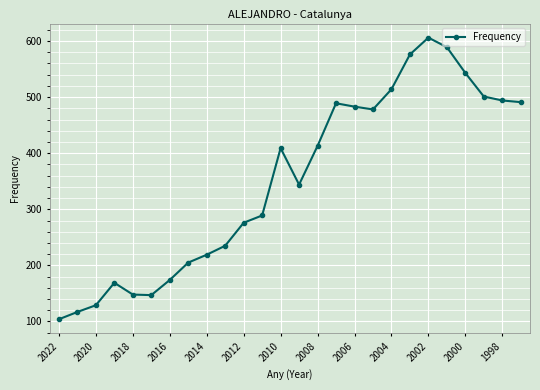

What is the value of the 16th point from the left?

489